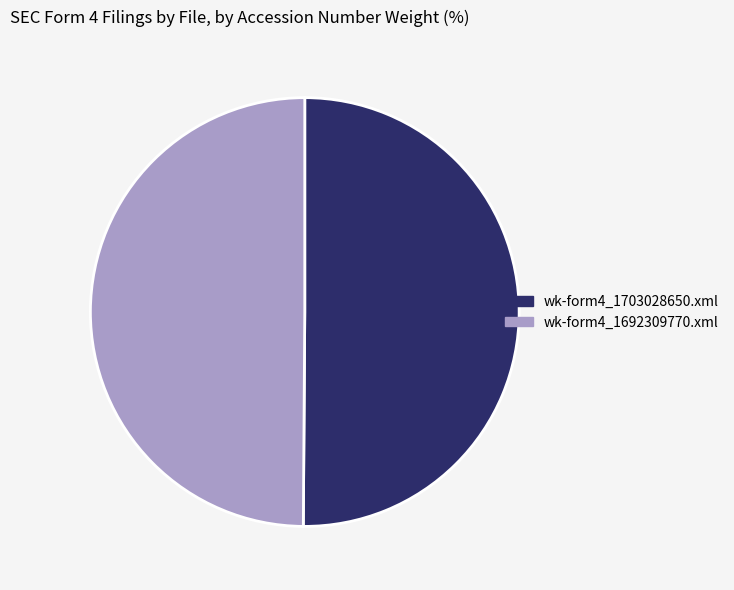

True or false: wk-form4_1692309770.xml accounts for 64% of the total.

False